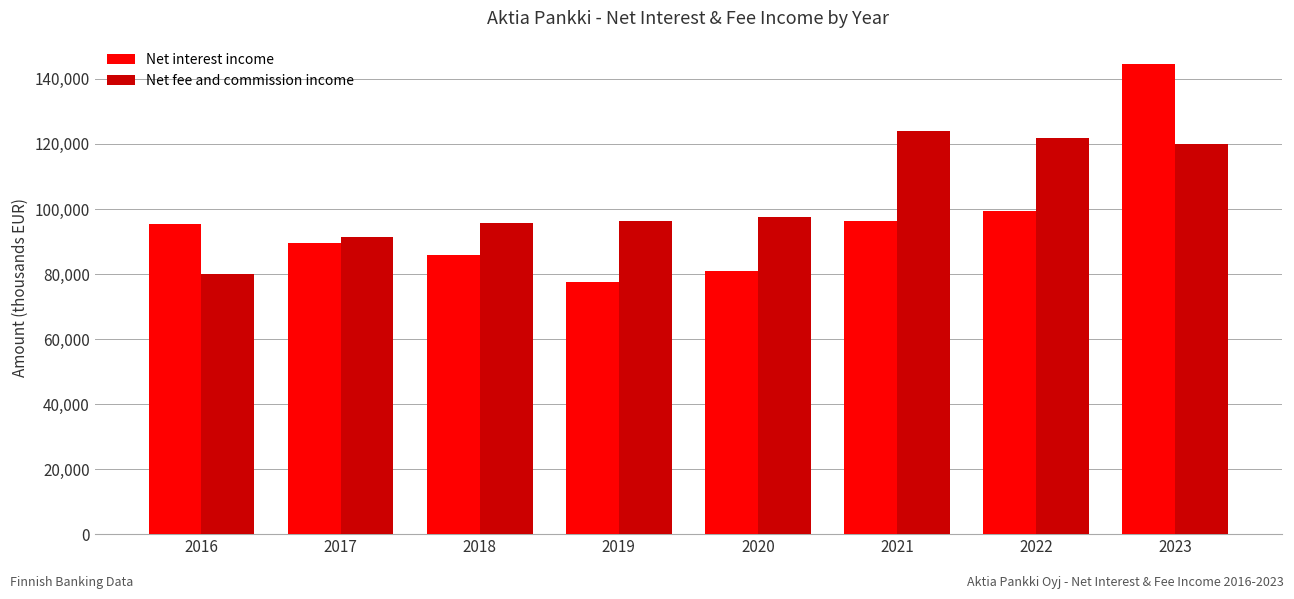

True or false: Net interest income has a value of 66993.4 at 2021.

False